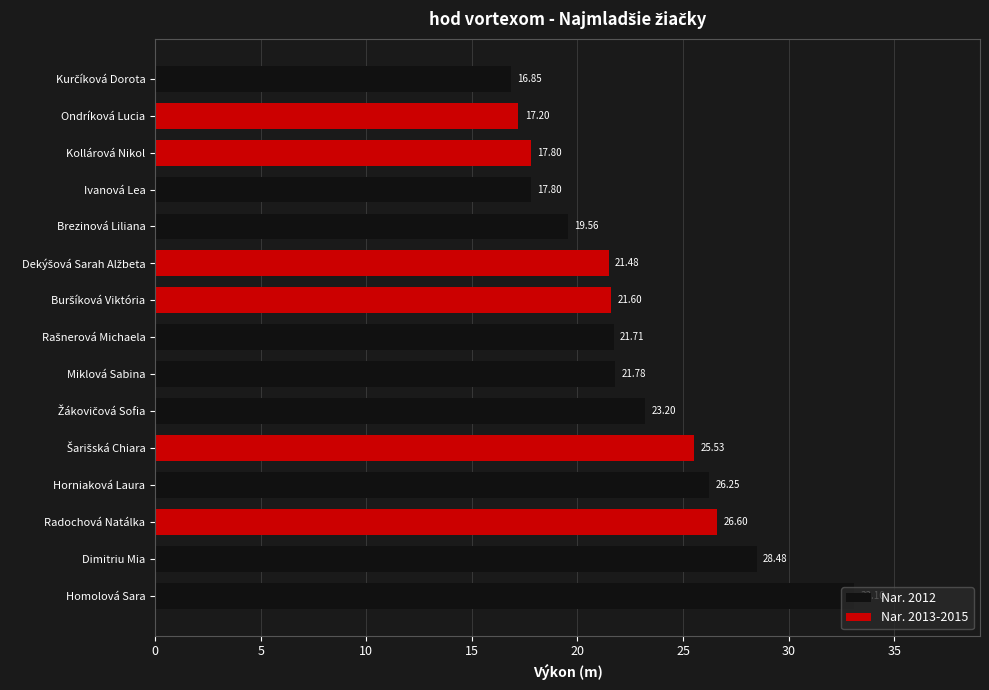

Between Ivanová Lea and Dimitriu Mia, which is larger?

Dimitriu Mia